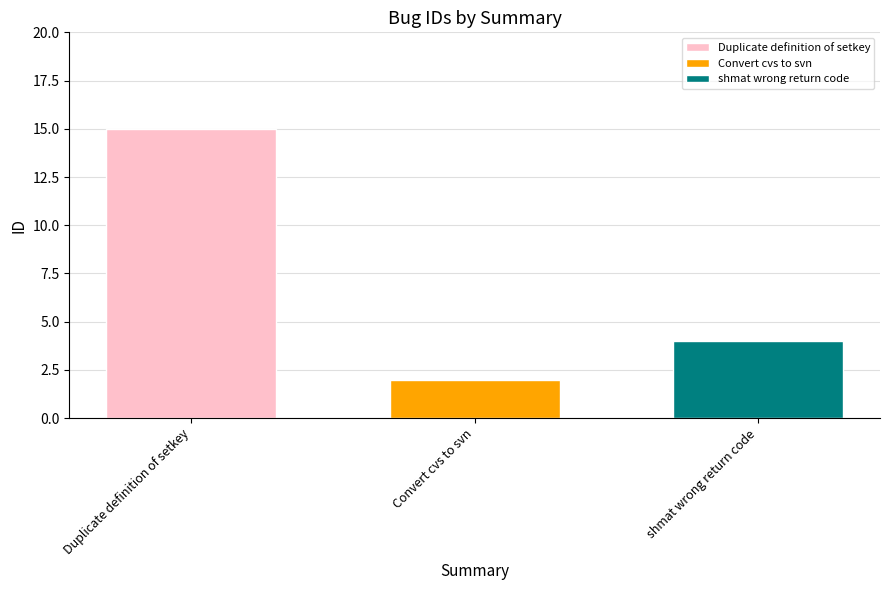

What is the difference between the highest and lowest values at Convert cvs to svn?

13